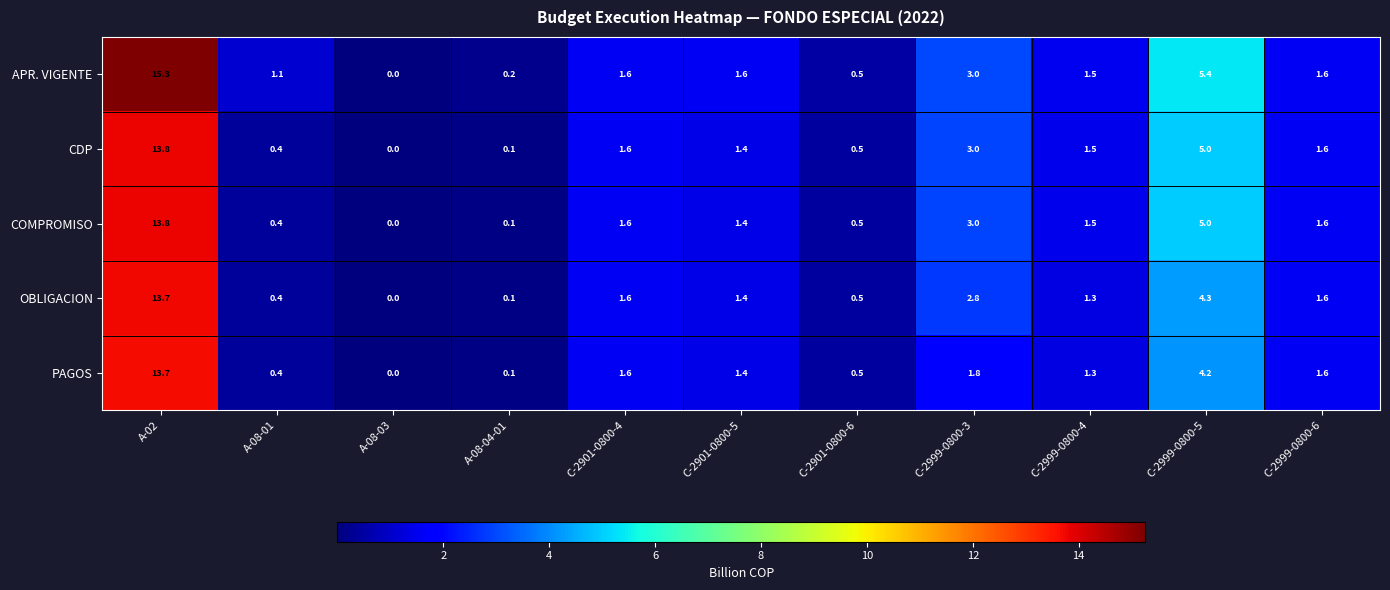

What is the total value across all series at A-02?

70.3